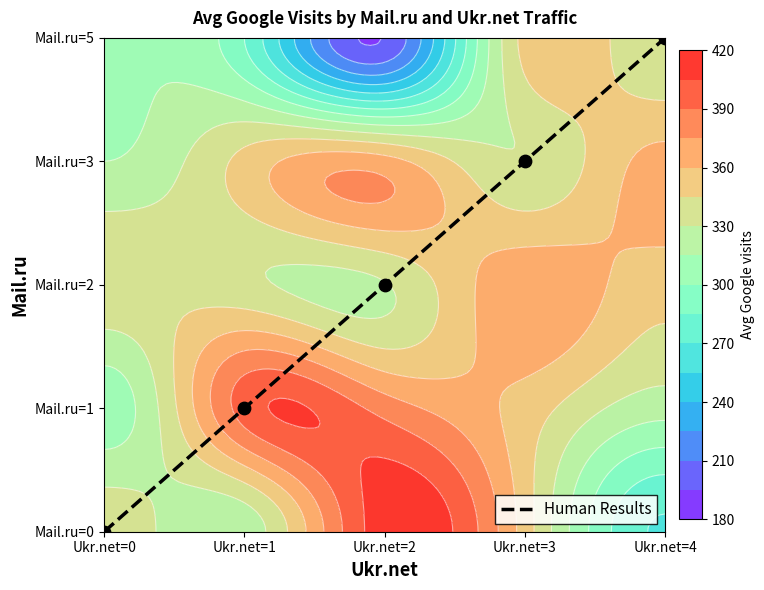

List the labels in order of value, smallest first.

Ukr.net=0, Ukr.net=1, Ukr.net=2, Ukr.net=3, Ukr.net=4